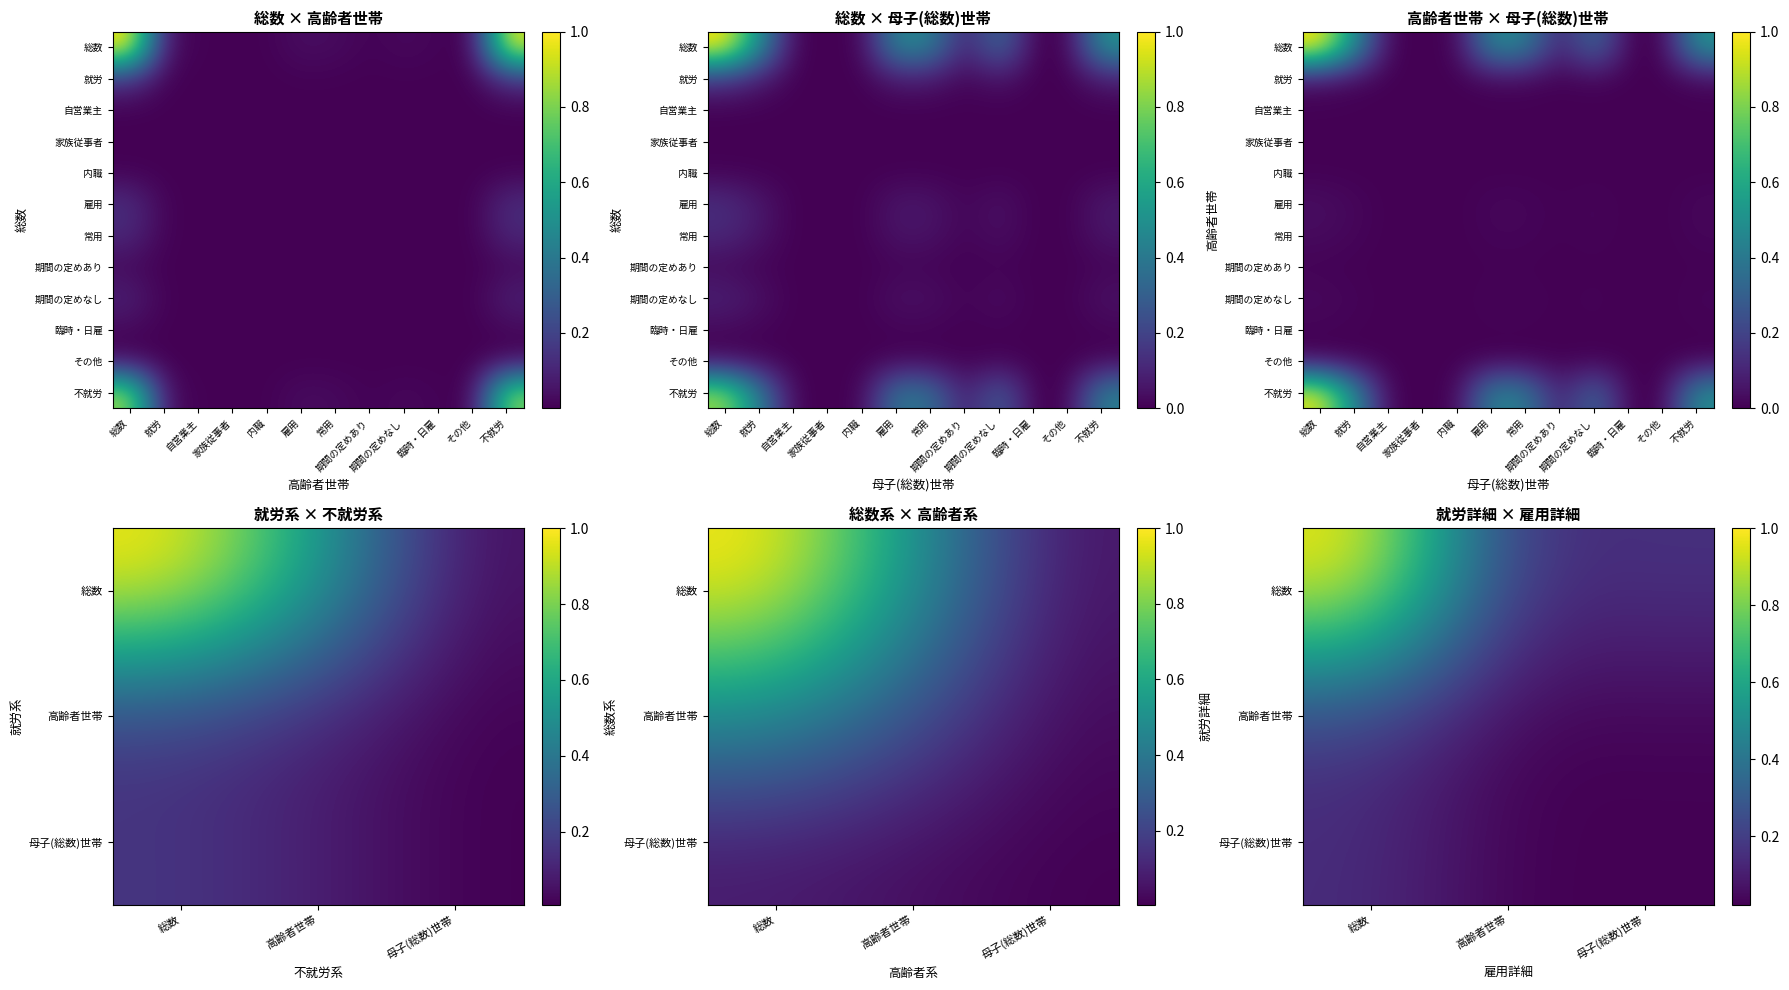

What is the sum of all 高齢者世帯 values?

1.8